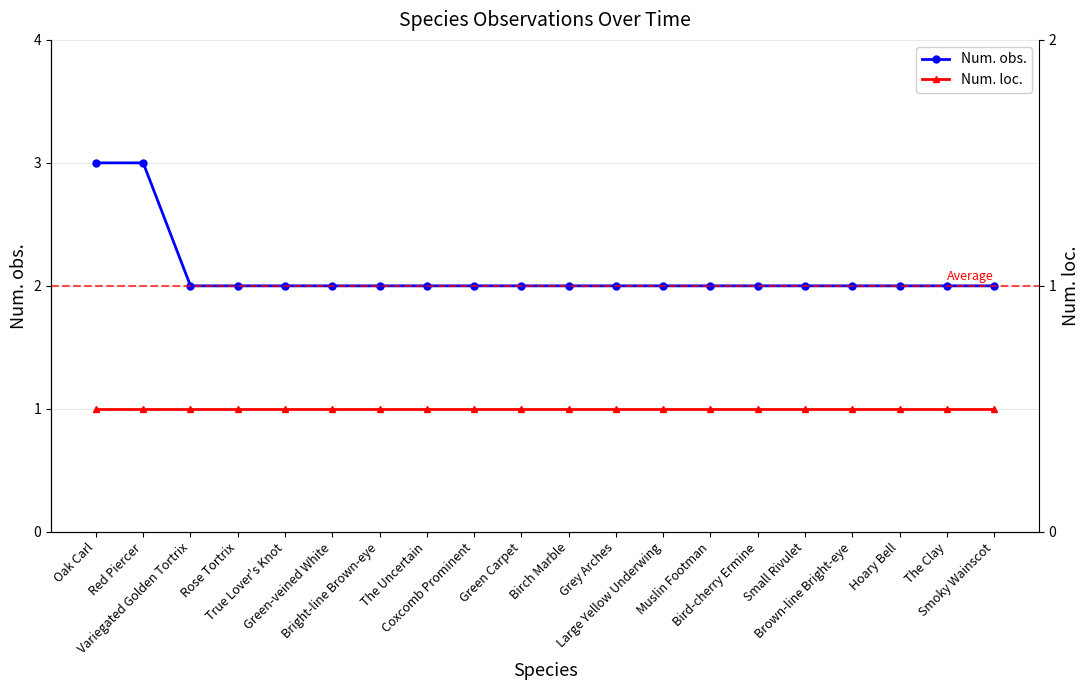

What is the approximate value of Num. loc. at Bright-line Brown-eye?

1